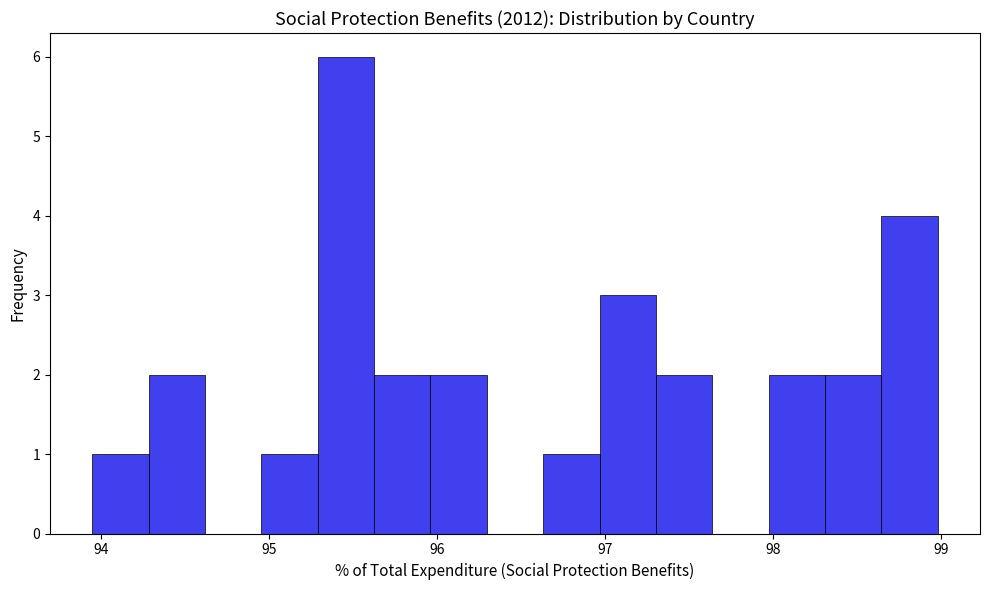

Read against the x-axis, roughly where is the centre of the tallest bar?

95.5